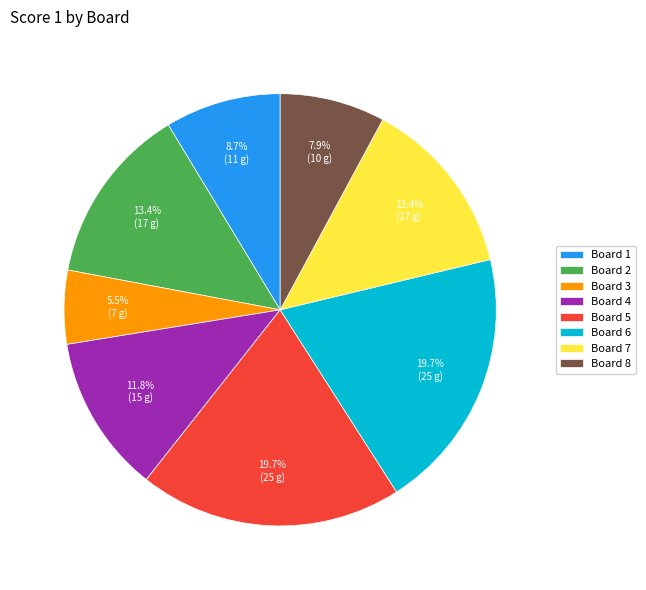

How many slices are in this pie chart?

8